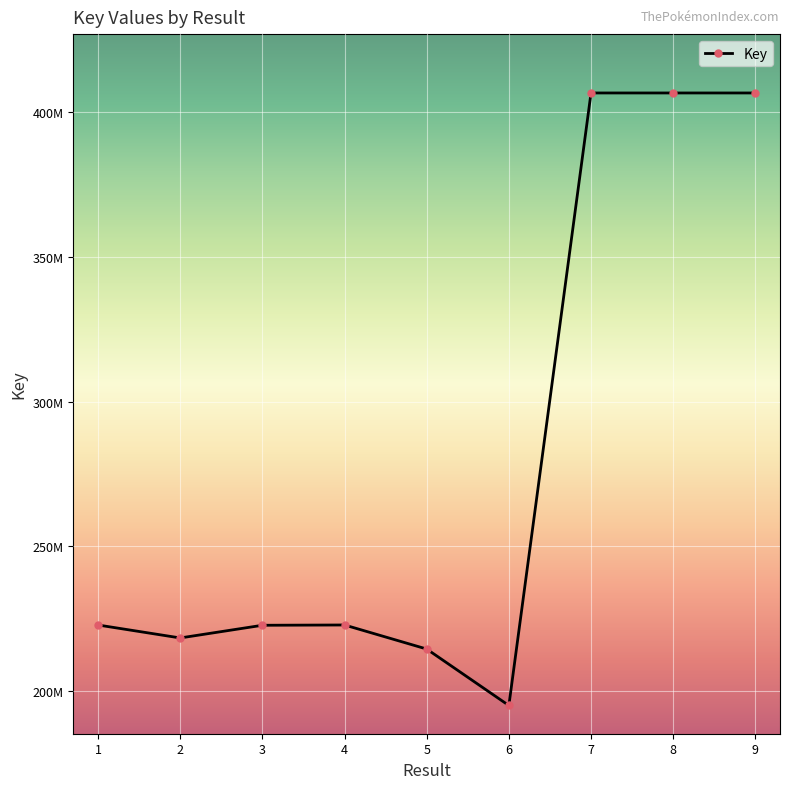

What is the greatest value displayed?

406593388